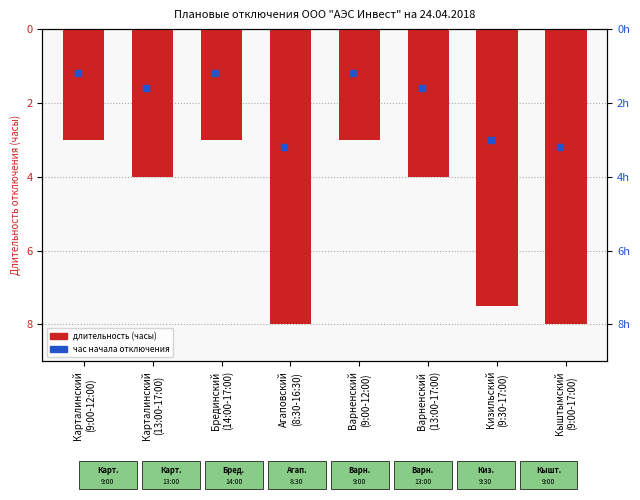

How many bars are there in total?

8